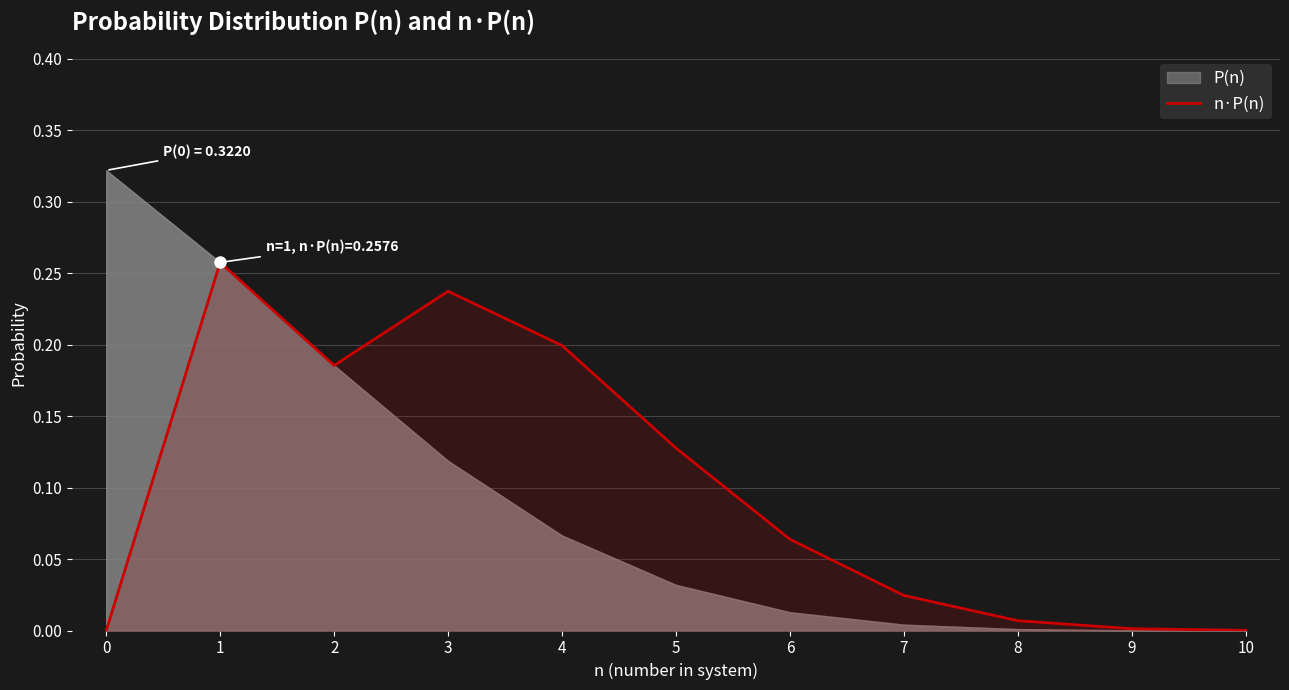

The value at 2 is 0.3. True or false?

False